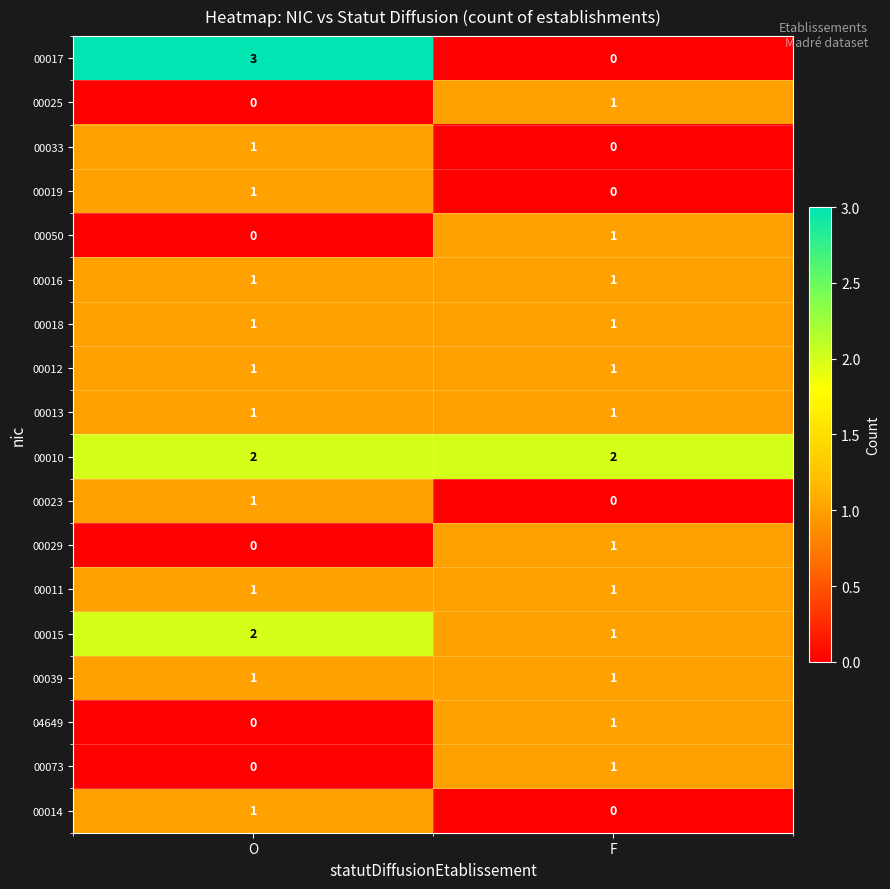

List the labels in order of 00050 value, smallest first.

O, F